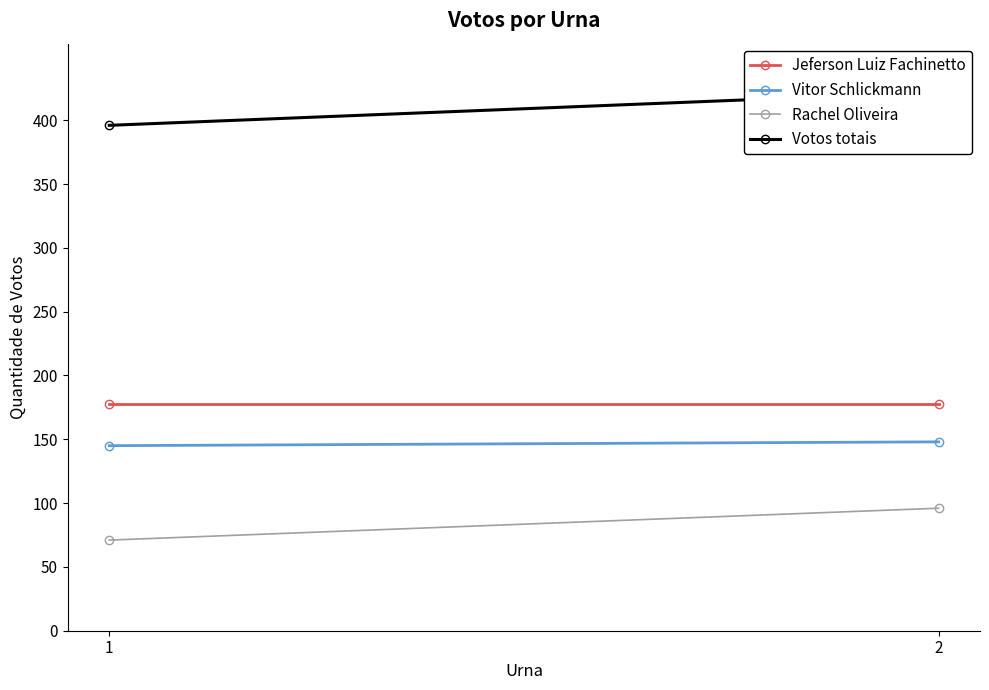

What is the sum of all Rachel Oliveira values?

167